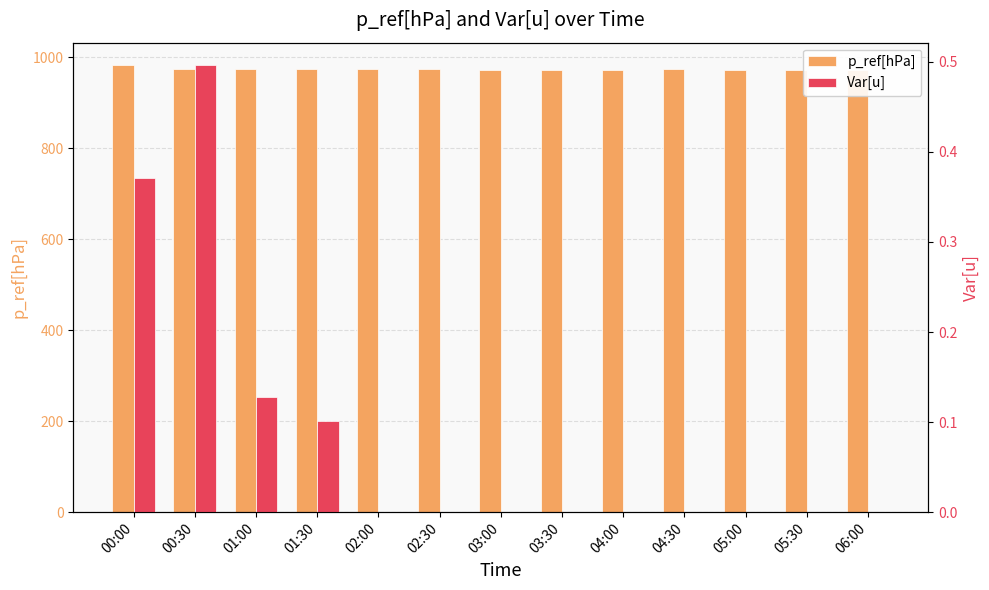

At which category is the sum across all series the highest?

00:00